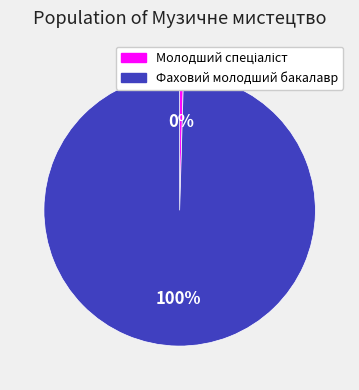

To the nearest percent, what is the average slice percentage?

50%